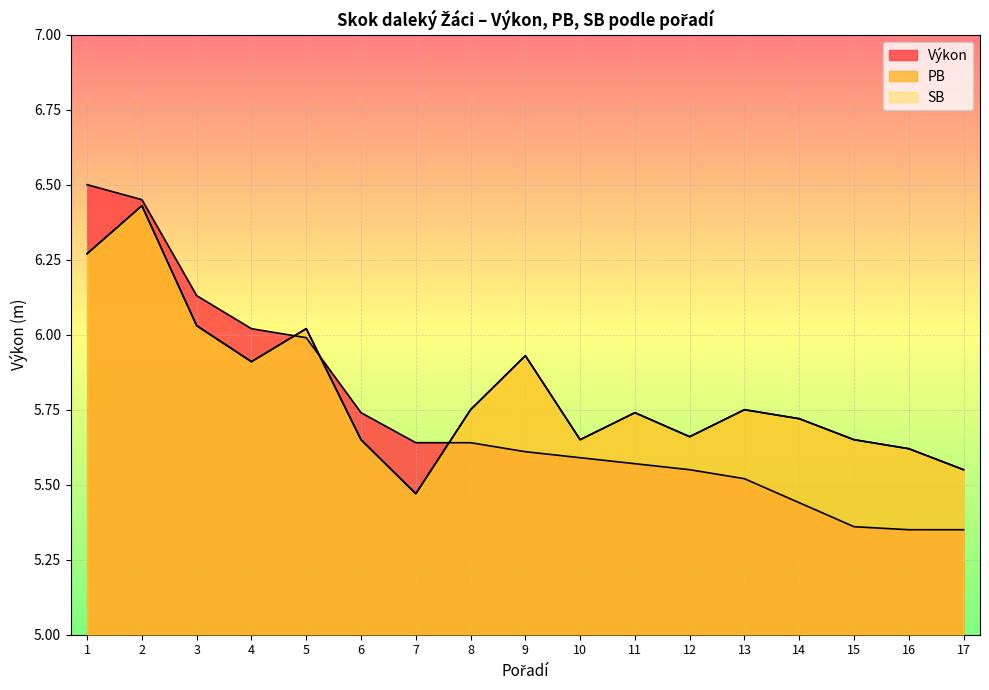

Reading left to right, transcribe all the data shown in this chart.

Výkon: 6.5	6.5	6.1	6.0	6.0	5.7	5.6	5.6	5.6	5.6	5.6	5.5	5.5	5.4	5.4	5.3	5.3
PB: 6.3	6.4	6.0	5.9	6.0	5.7	5.5	5.8	5.9	5.7	5.7	5.7	5.8	5.7	5.7	5.6	5.5
SB: 6.3	6.4	6.0	5.9	6.0	5.7	5.5	5.8	5.9	5.7	5.7	5.7	5.8	5.7	5.7	5.6	5.5